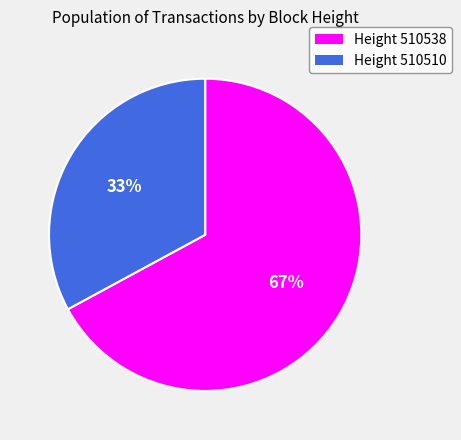

To the nearest percent, what is the average slice percentage?

50%